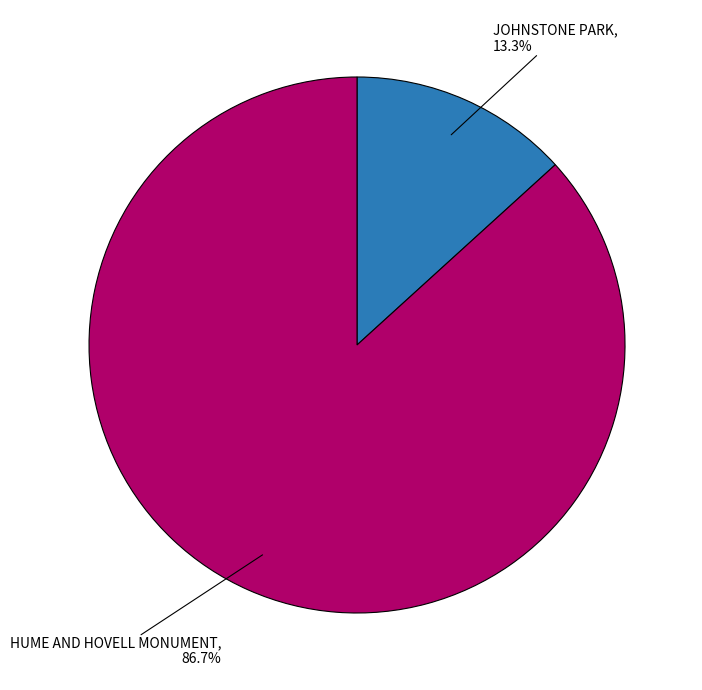

What percentage is the HUME AND HOVELL MONUMENT slice, to the nearest percent?

87%